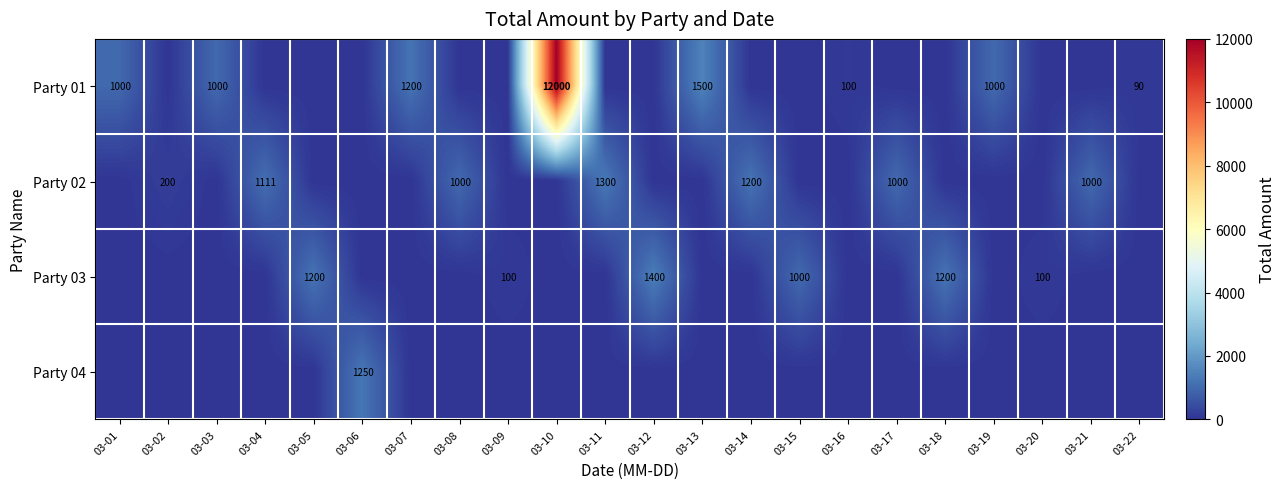

The value of Party 02 at 03-02 is 41. True or false?

False